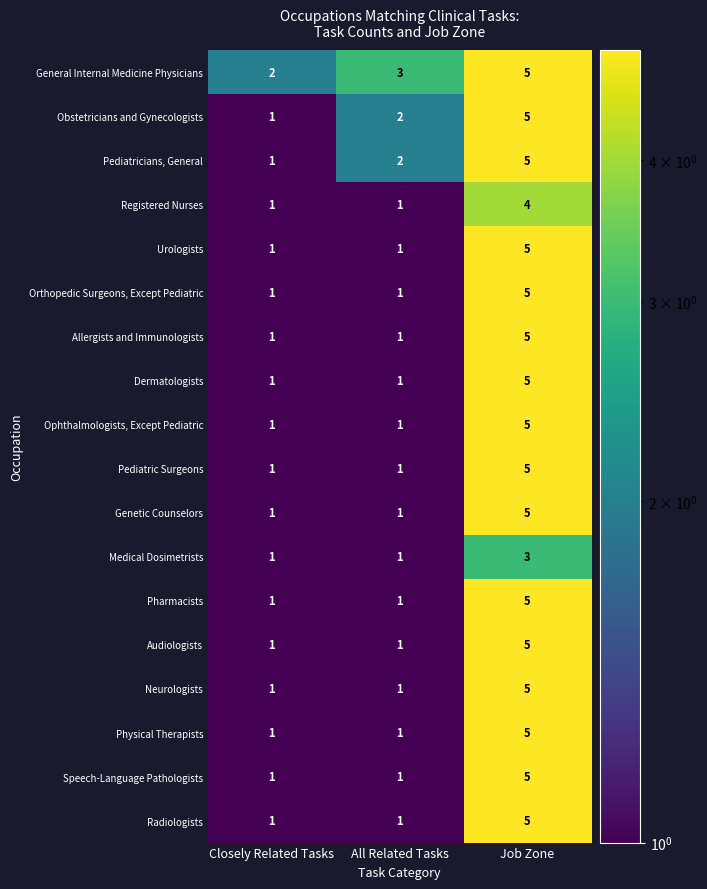

True or false: Registered Nurses has a value of 1 at All Related Tasks.

True